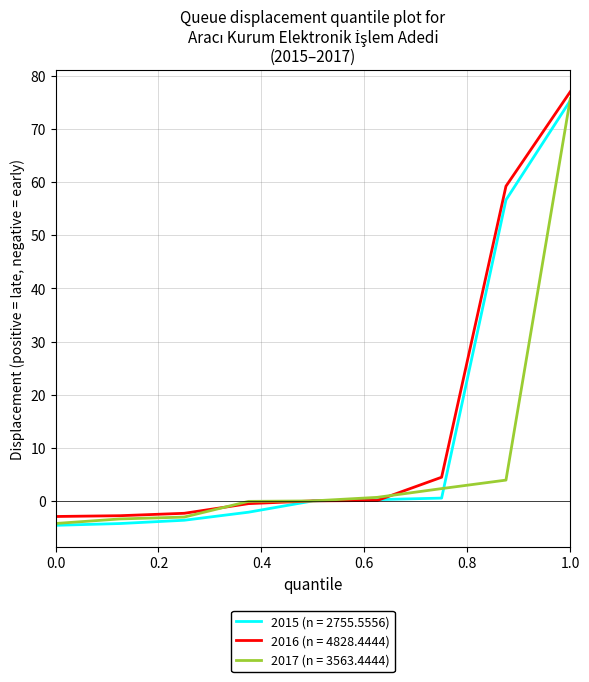

What is the maximum value for 2017 (n = 3563.4444)?

75.7